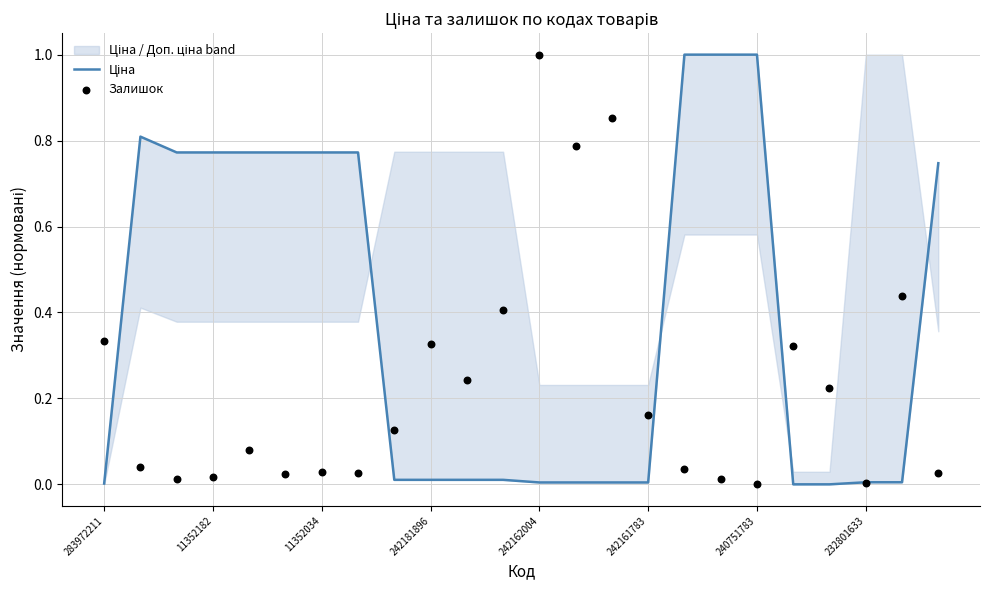

What are all the series names shown in the legend?

Ціна, Залишок